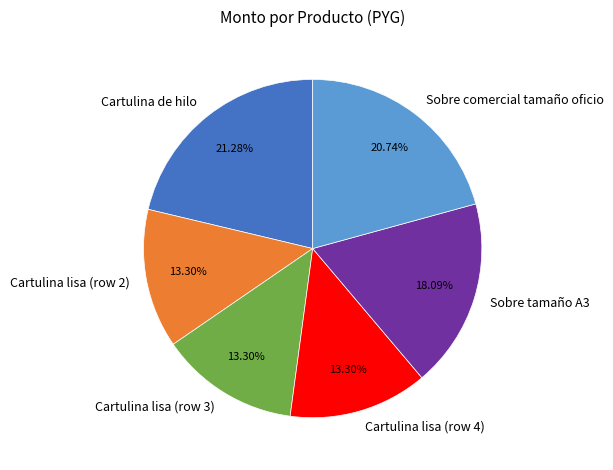

Between Cartulina lisa (row 2) and Cartulina de hilo, which is larger?

Cartulina de hilo